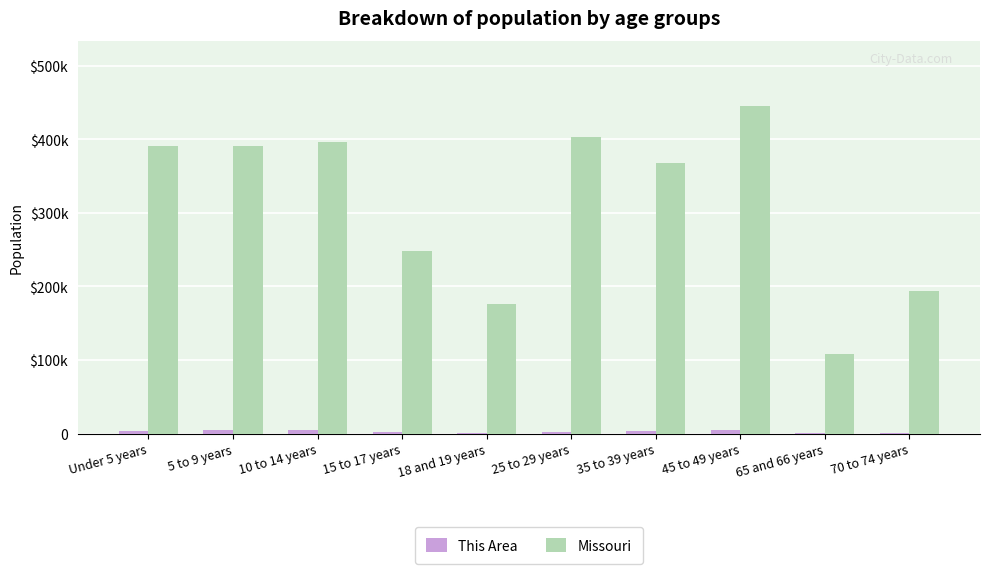

Which series has the widest spread of values?

Missouri